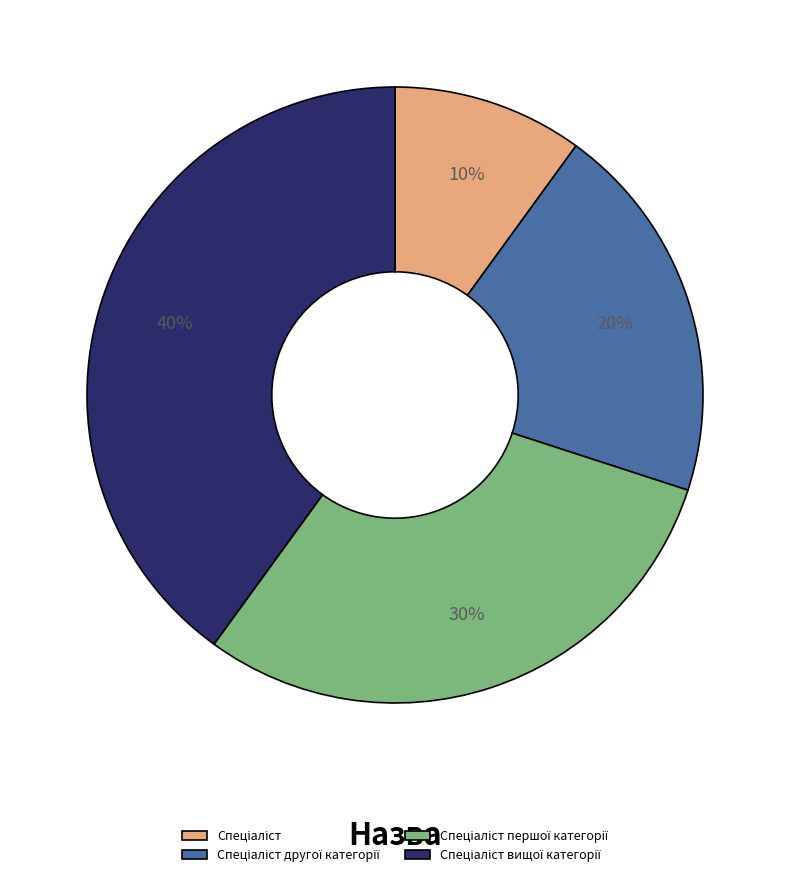

To the nearest percent, what is the difference between the largest and smallest slice percentages?

30%